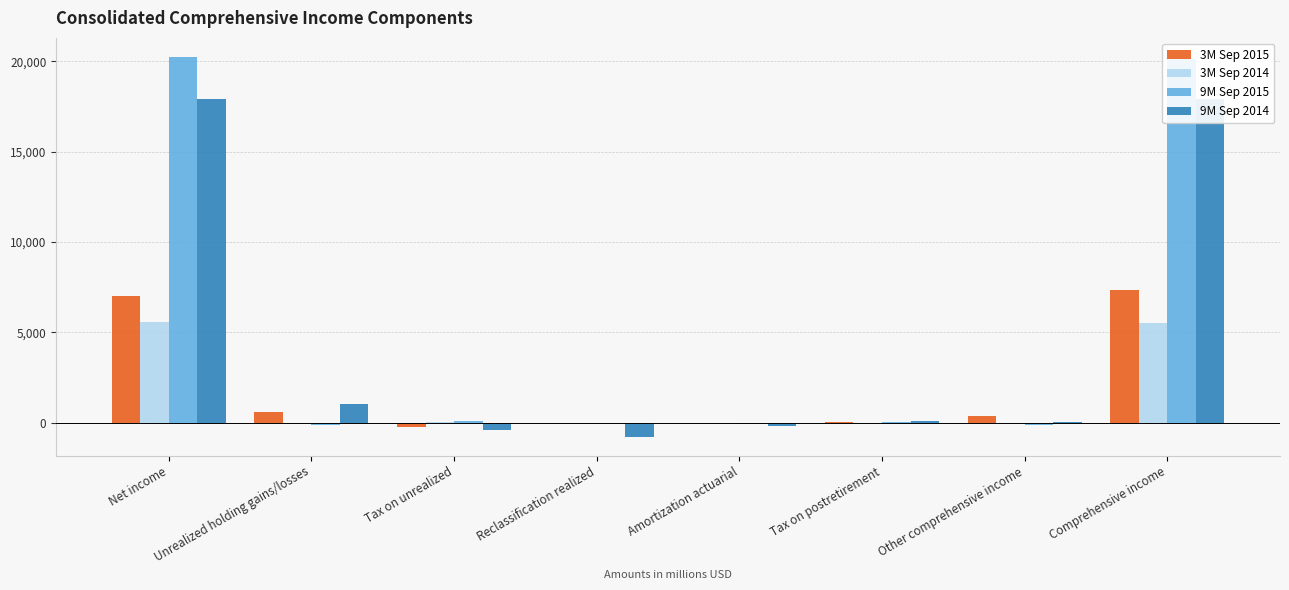

What are all the series names shown in the legend?

3M Sep 2015, 3M Sep 2014, 9M Sep 2015, 9M Sep 2014